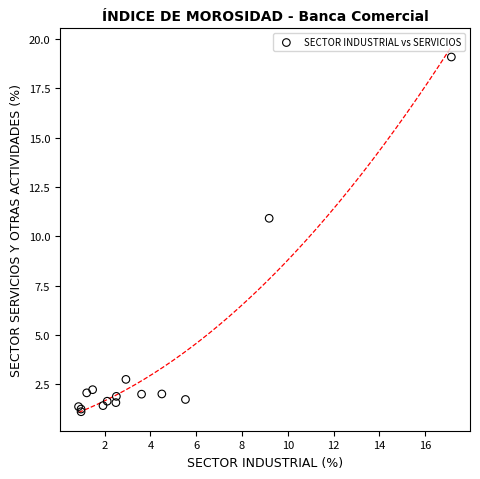

What Y value in the scatter plot is closest to 10?

10.9